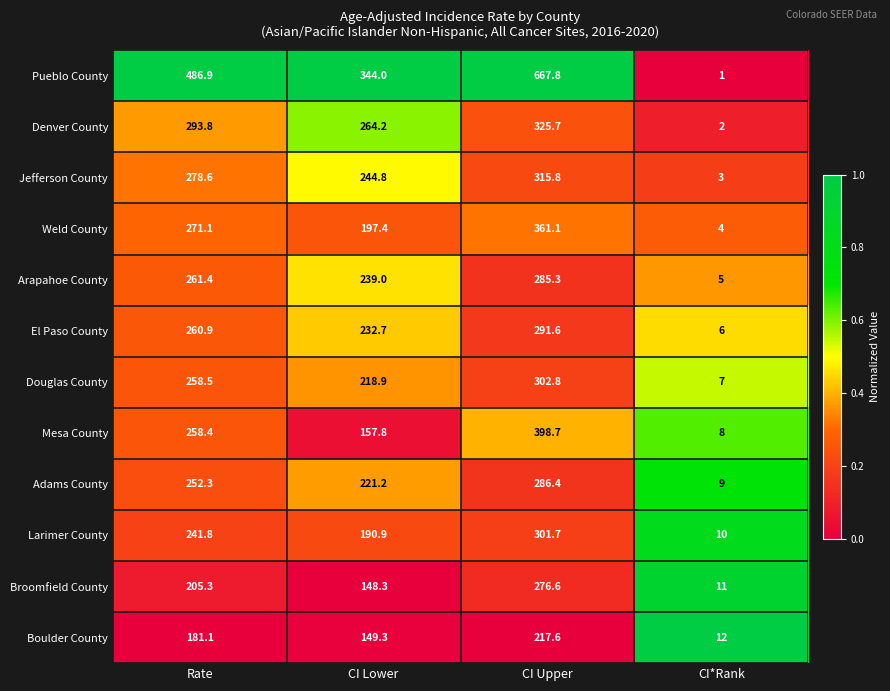

At which label is Denver County closest to 163?

CI Lower